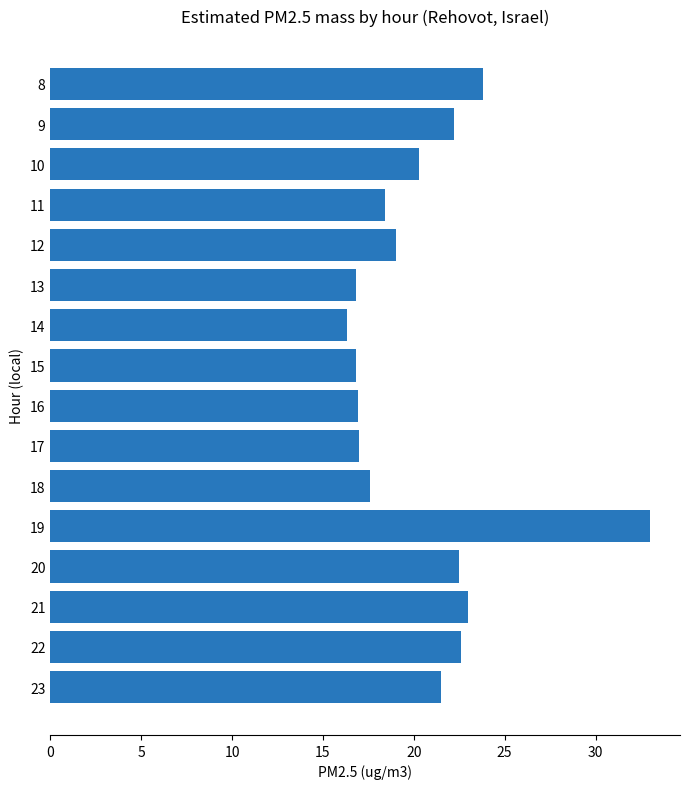

How many bars are there in total?

16